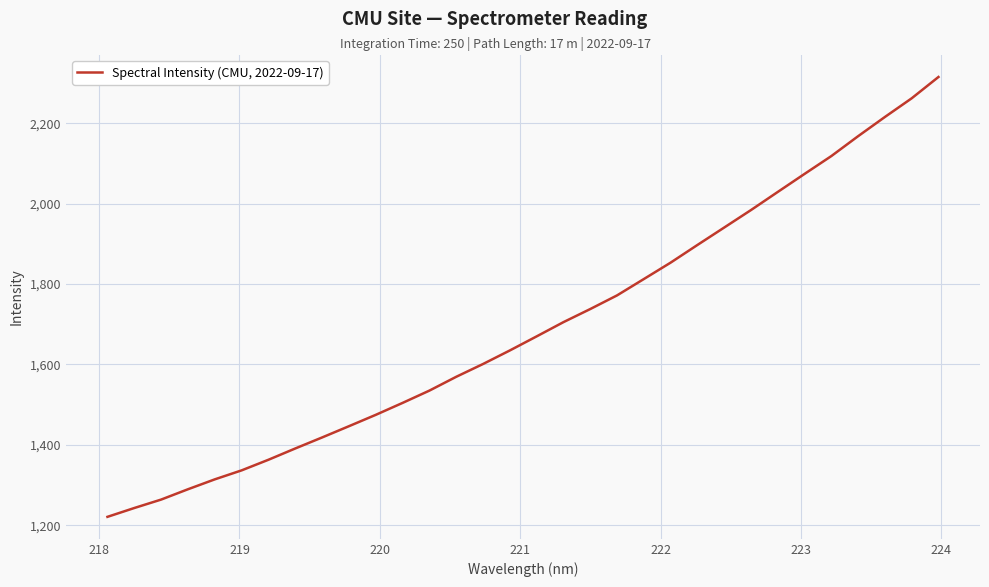

How many series are shown in this chart?

1